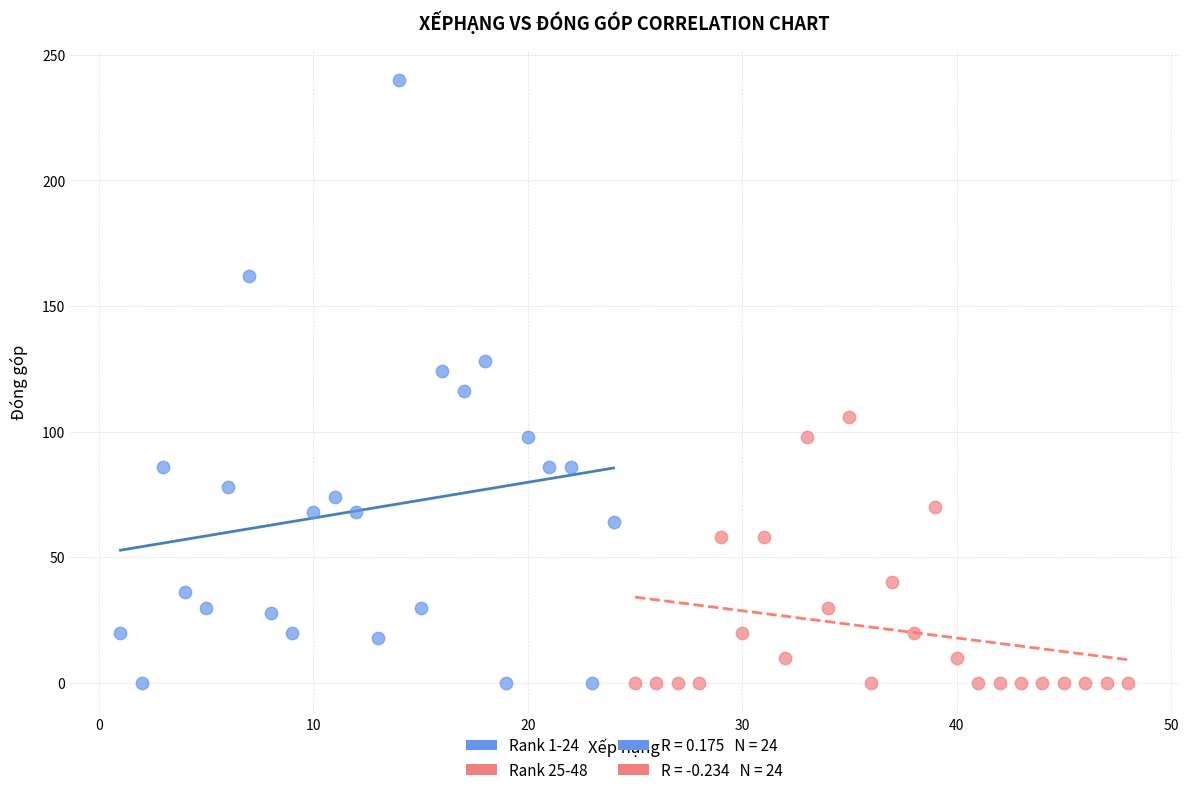

Which series has the largest Y range (max minus min)?

Rank 1-24